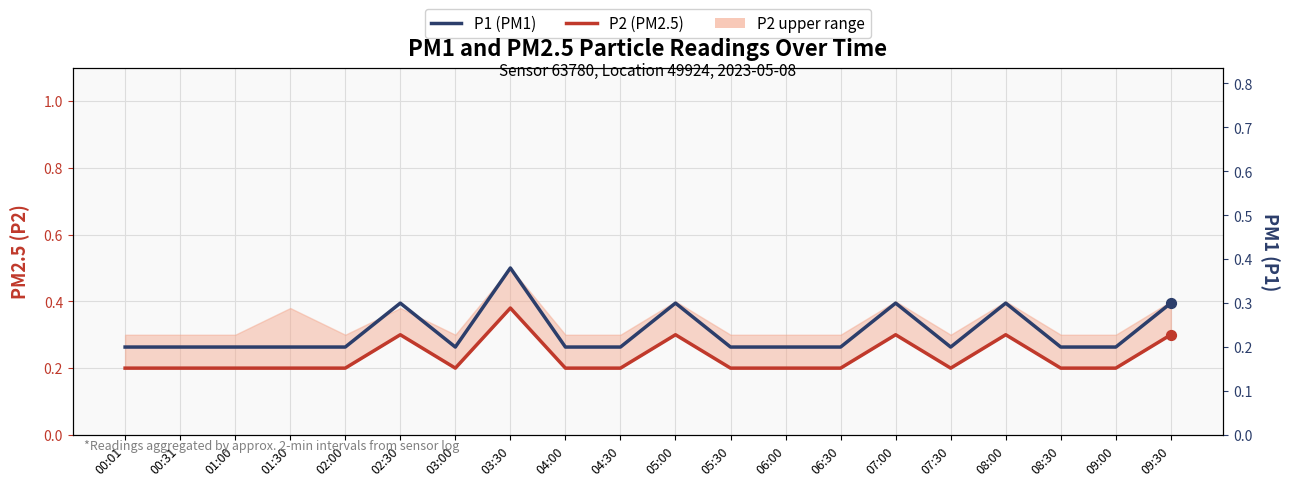

Which series has the widest spread of Y values?

P2 (PM2.5)